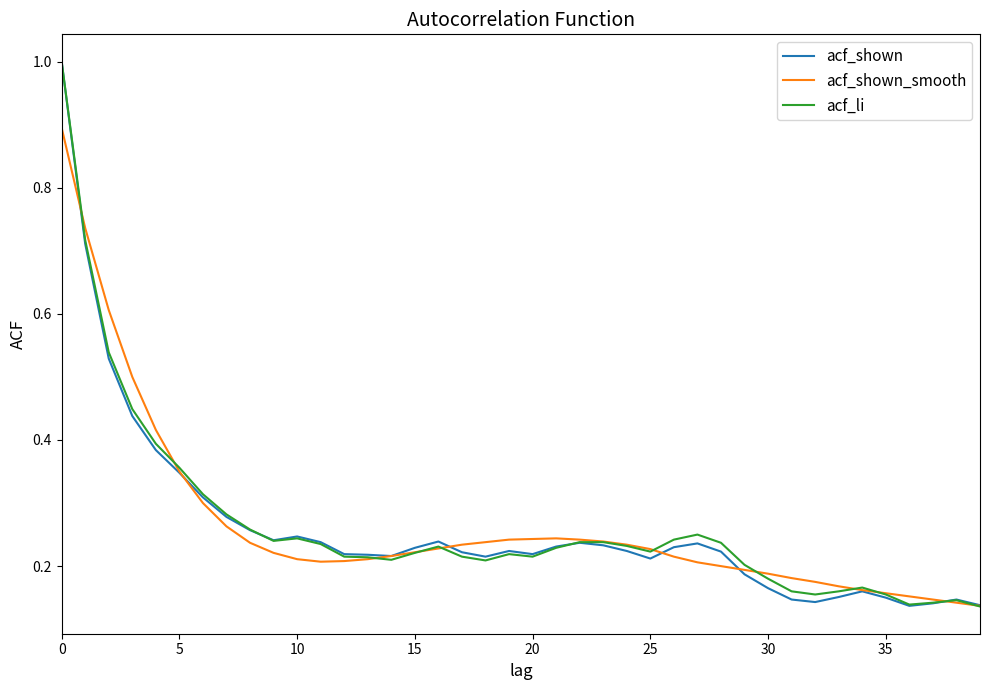

In acf_shown, how many points are lower than both neighbors (excluding endpoints)?

7